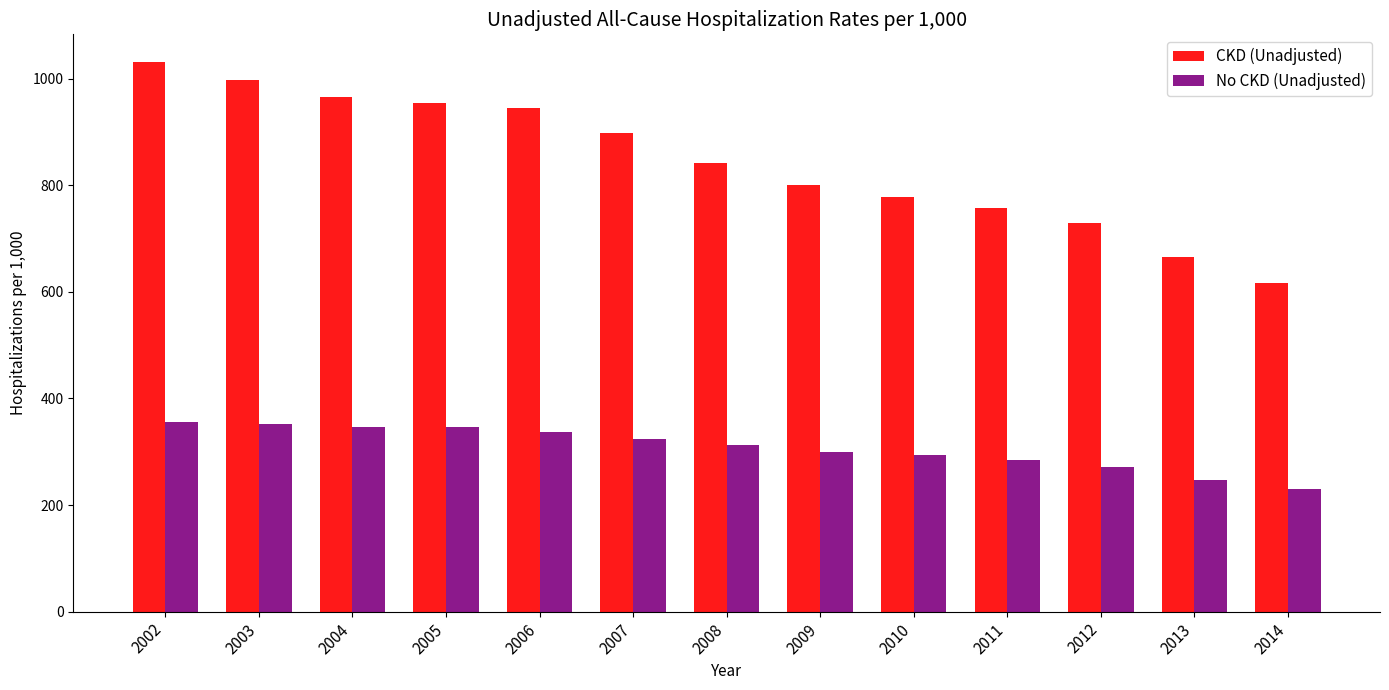

List the series in order of their peak value, highest first.

CKD (Unadjusted), No CKD (Unadjusted)